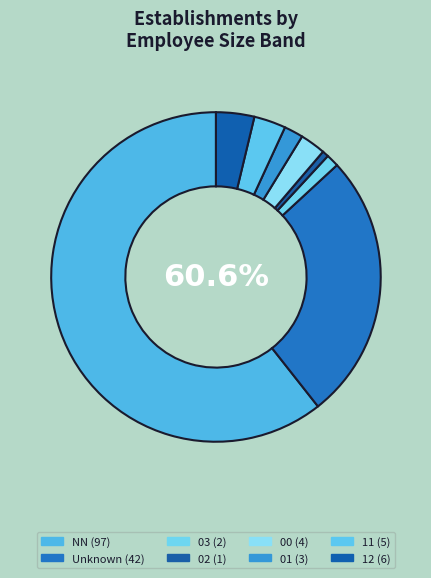

True or false: 02 accounts for 1% of the total.

True